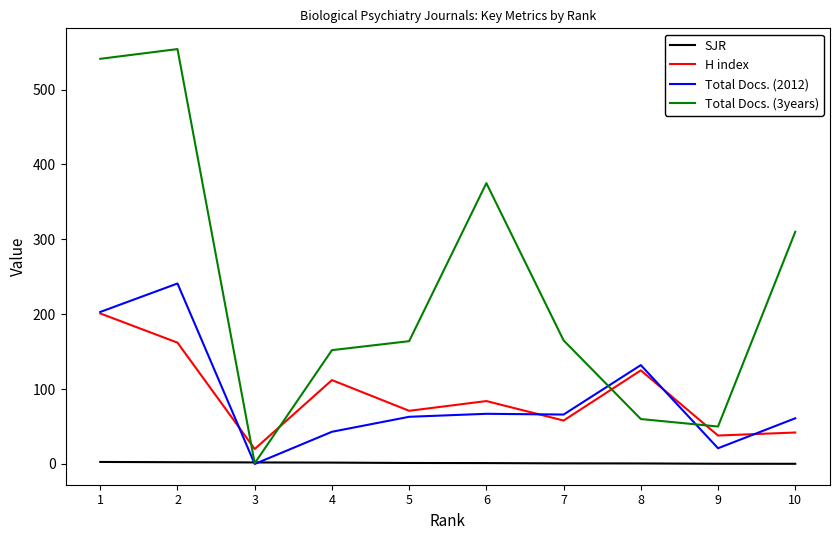

What is the lowest value of the Total Docs. (3years) series?

1.0